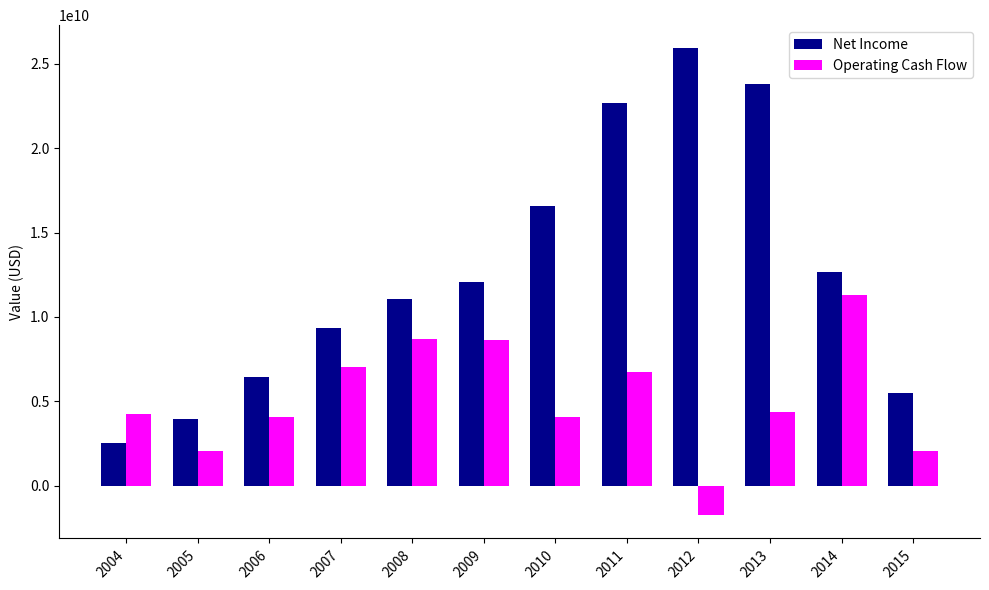

What are all the series names shown in the legend?

Net Income, Operating Cash Flow